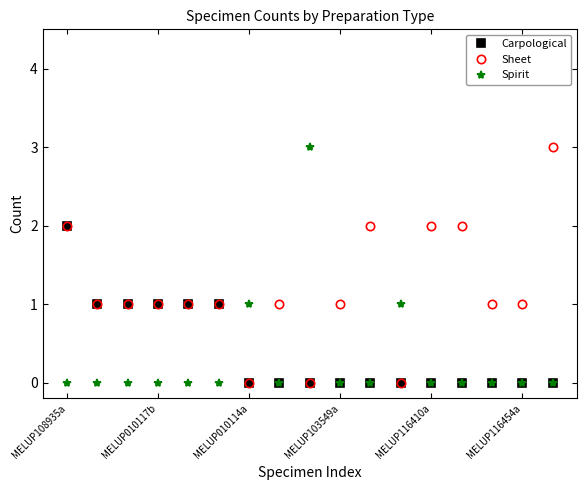

How many intersections are there between Sheet and Spirit?

6